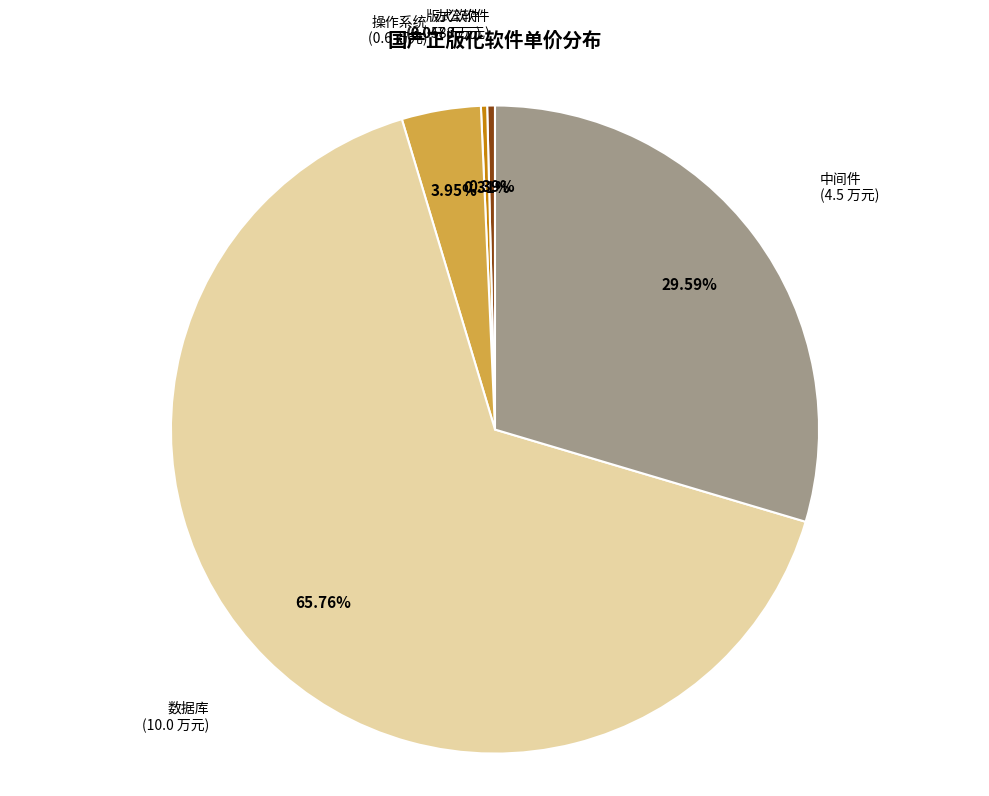

Which slice is the largest?

数据库